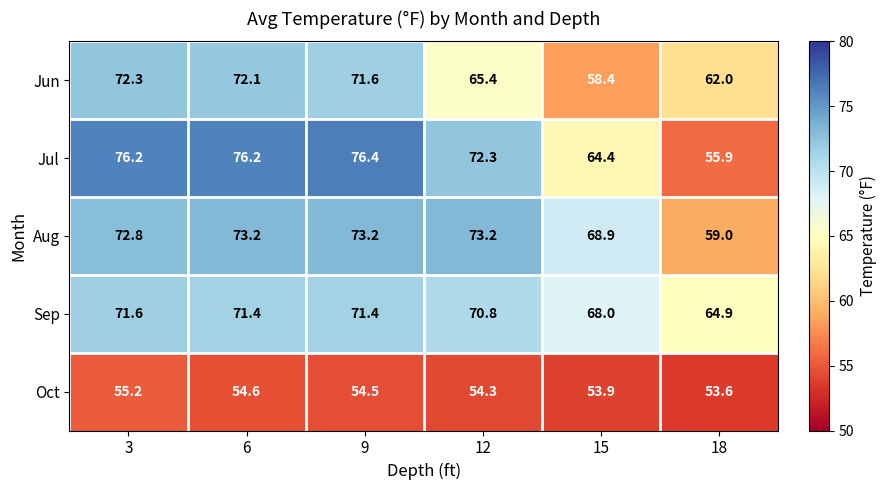

Reading left to right, extract all data points from this chart.

Jun: 3=72.3	6=72.1	9=71.6	12=65.4	15=58.4	18=62.0
Jul: 3=76.2	6=76.2	9=76.4	12=72.3	15=64.4	18=55.9
Aug: 3=72.8	6=73.2	9=73.2	12=73.2	15=68.9	18=59.0
Sep: 3=71.6	6=71.4	9=71.4	12=70.8	15=68.0	18=64.9
Oct: 3=55.2	6=54.6	9=54.5	12=54.3	15=53.9	18=53.6